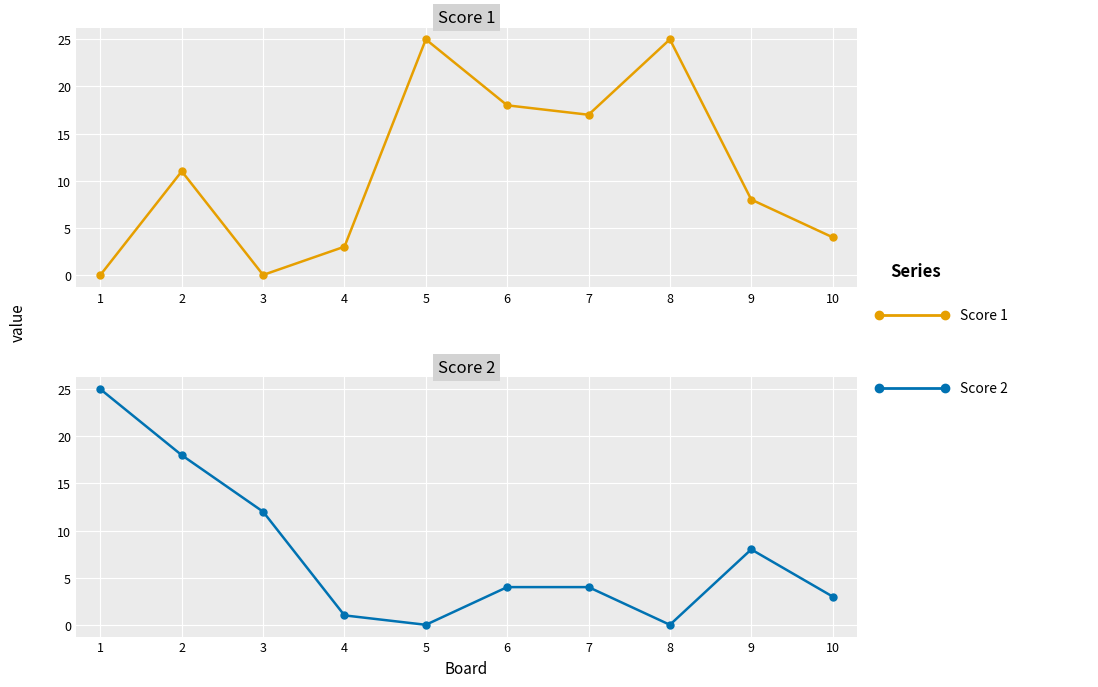

Where is Score 2 nearest to the value 12?

3